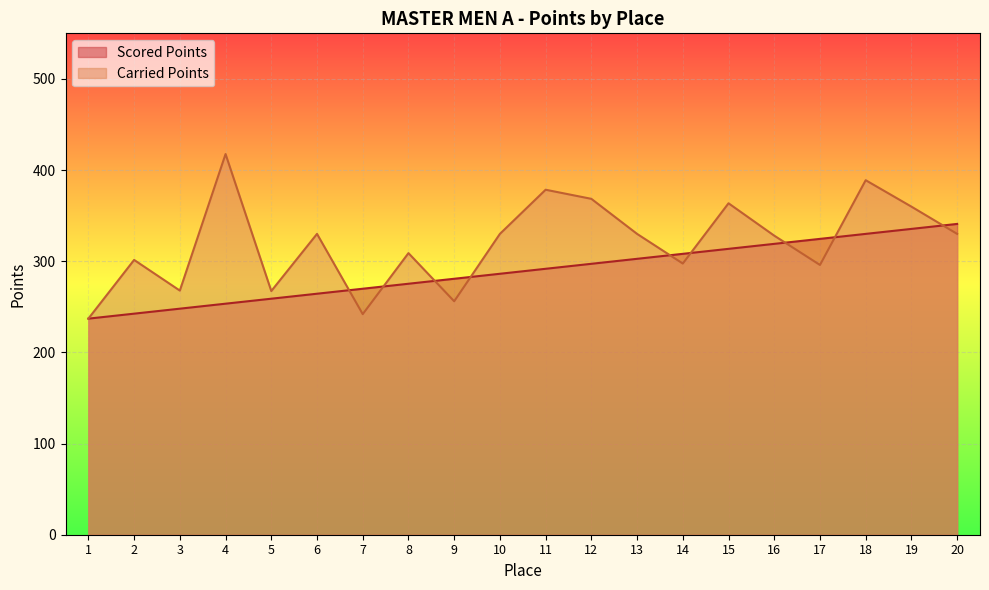

True or false: Carried Points and Scored Points intersect in this chart.

True